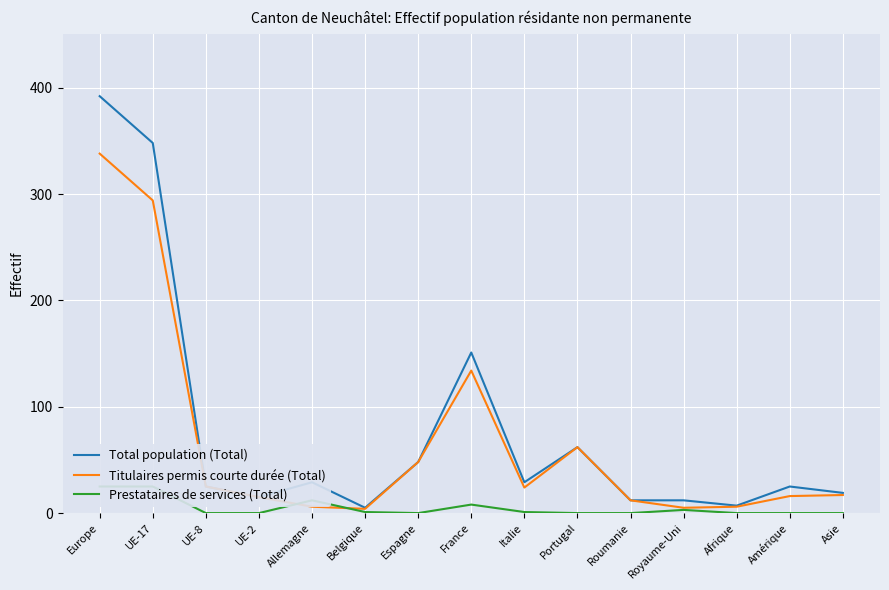

The value of Titulaires permis courte durée (Total) at Amérique is 16. True or false?

True